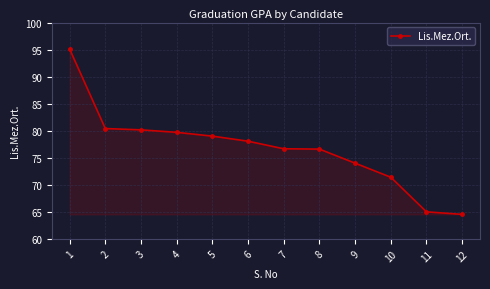

The value at 2 is 80.4. True or false?

True